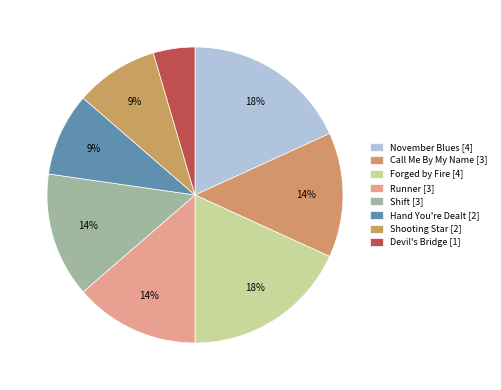

To the nearest percent, what percentage of the pie is Devil's Bridge [1]?

5%